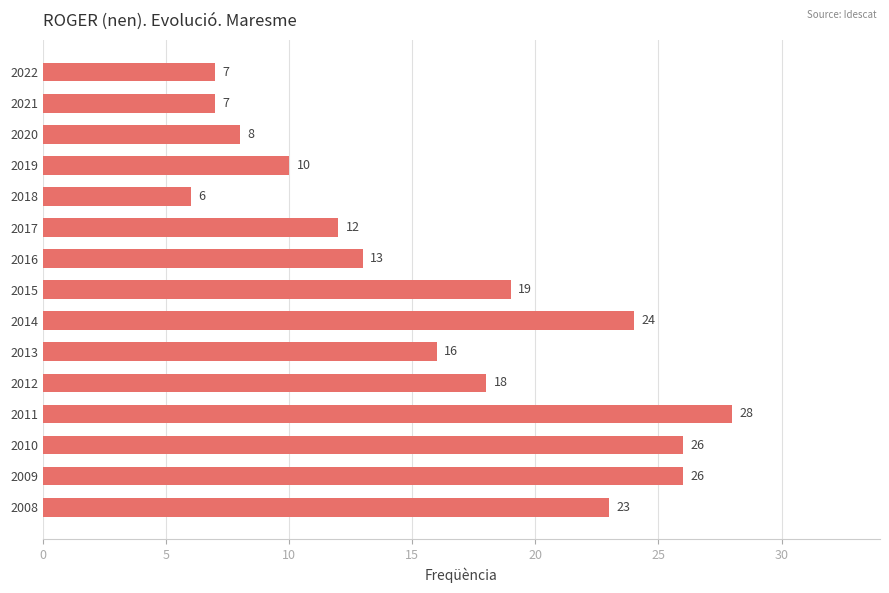

Are the bars grouped side by side (vs. stacked)?

No